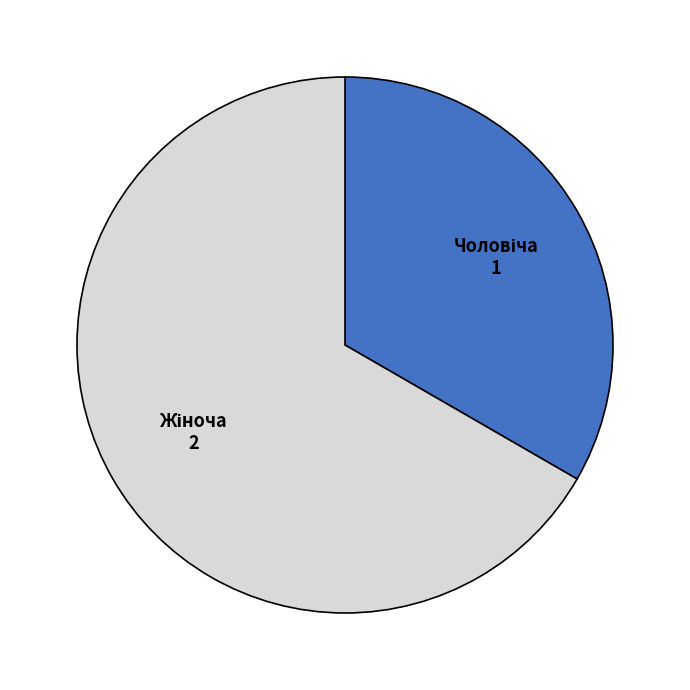

Is there any slice that represents more than half of the pie?

Yes